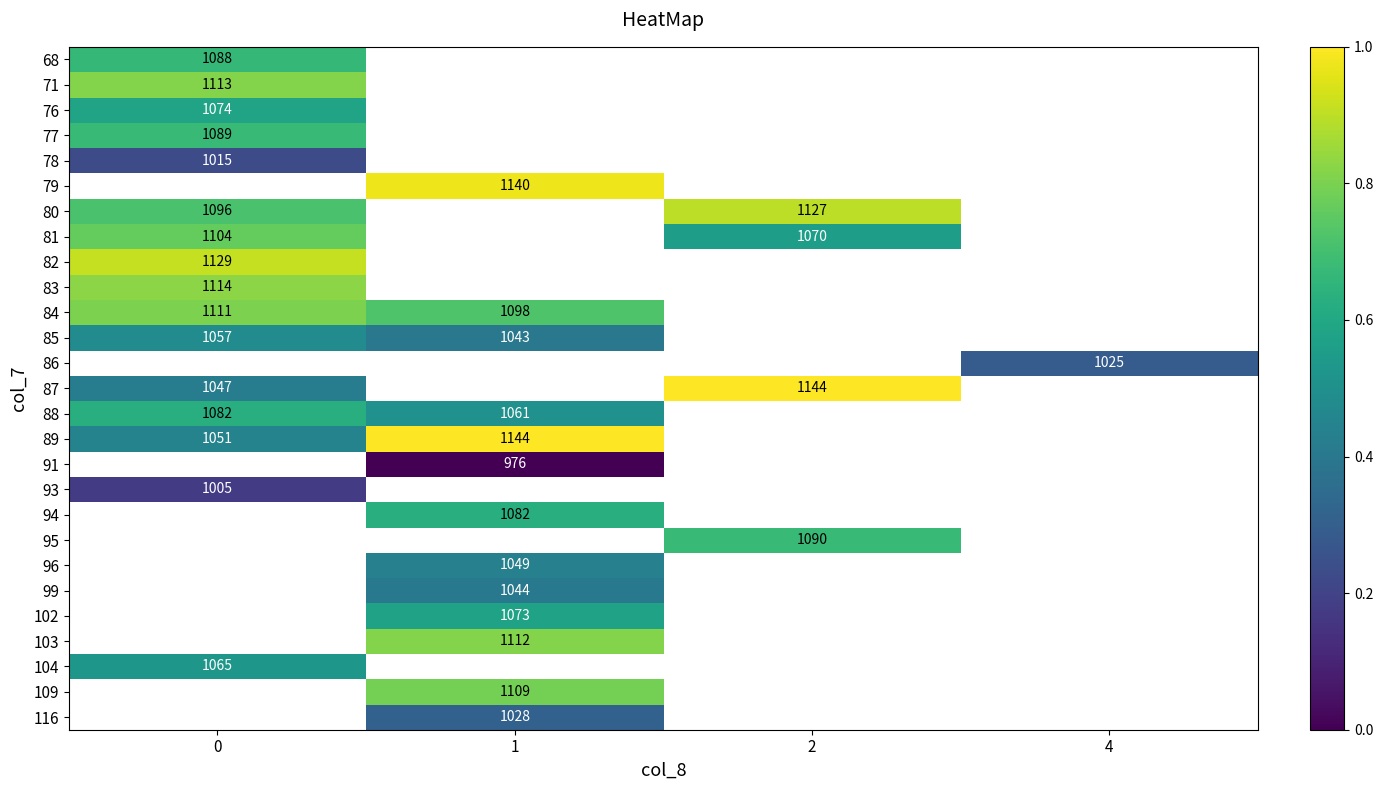

At which category does the chart reach its peak across all series?

2